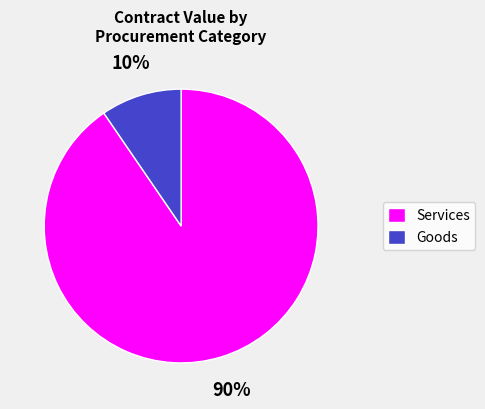

Is there a majority slice in this chart?

Yes